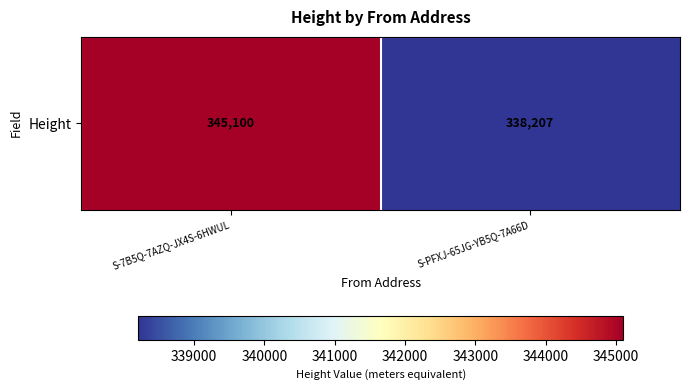

Which has a higher value, S-PFXJ-65JG-YB5Q-7A66D or S-7B5Q-7AZQ-JX4S-6HWUL?

S-7B5Q-7AZQ-JX4S-6HWUL